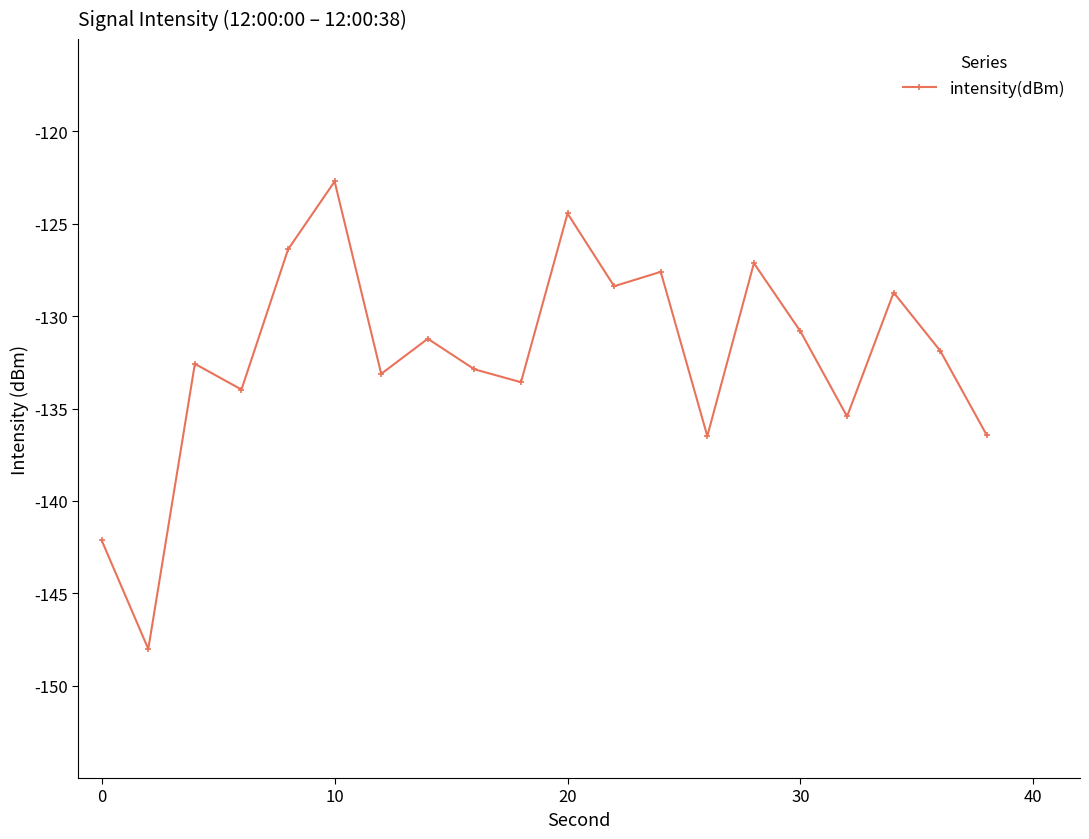

True or false: there are more than 2 points higher than both neighbors.

True